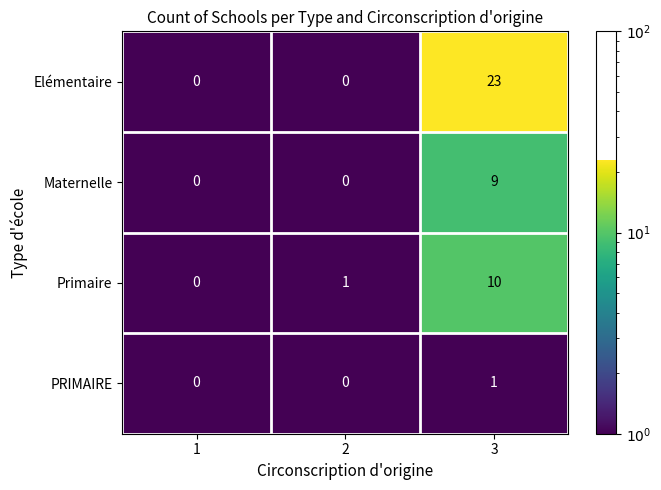

What is the total value across all series at 2?

1